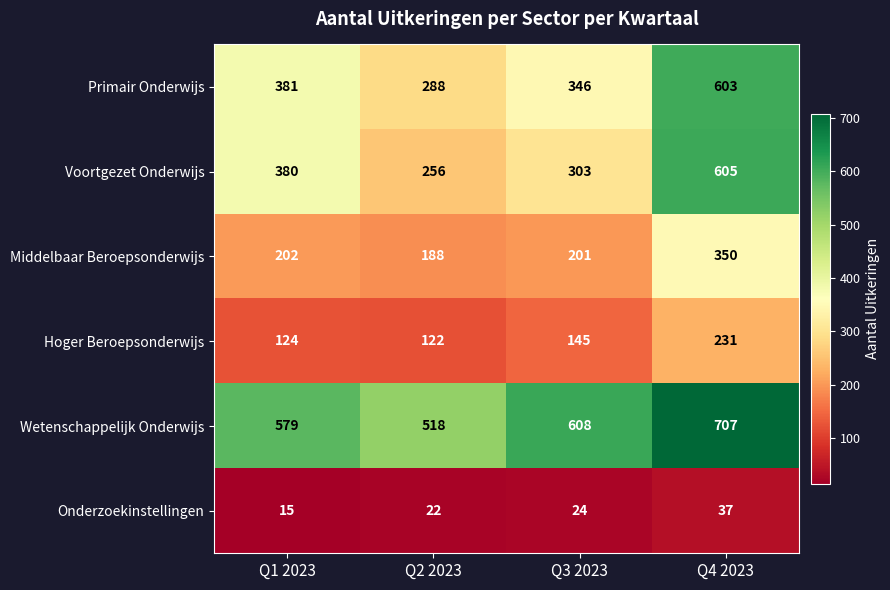

Which series has the largest range (max minus min)?

Voortgezet Onderwijs